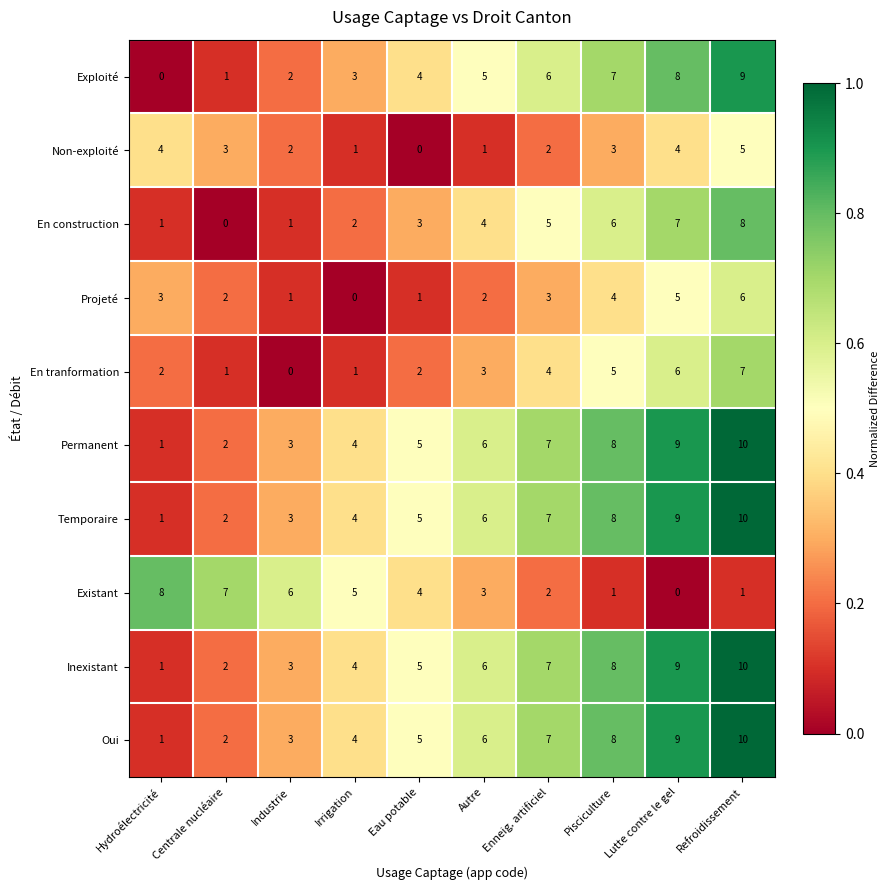

What is the total value across all series at Hydroélectricité?

22